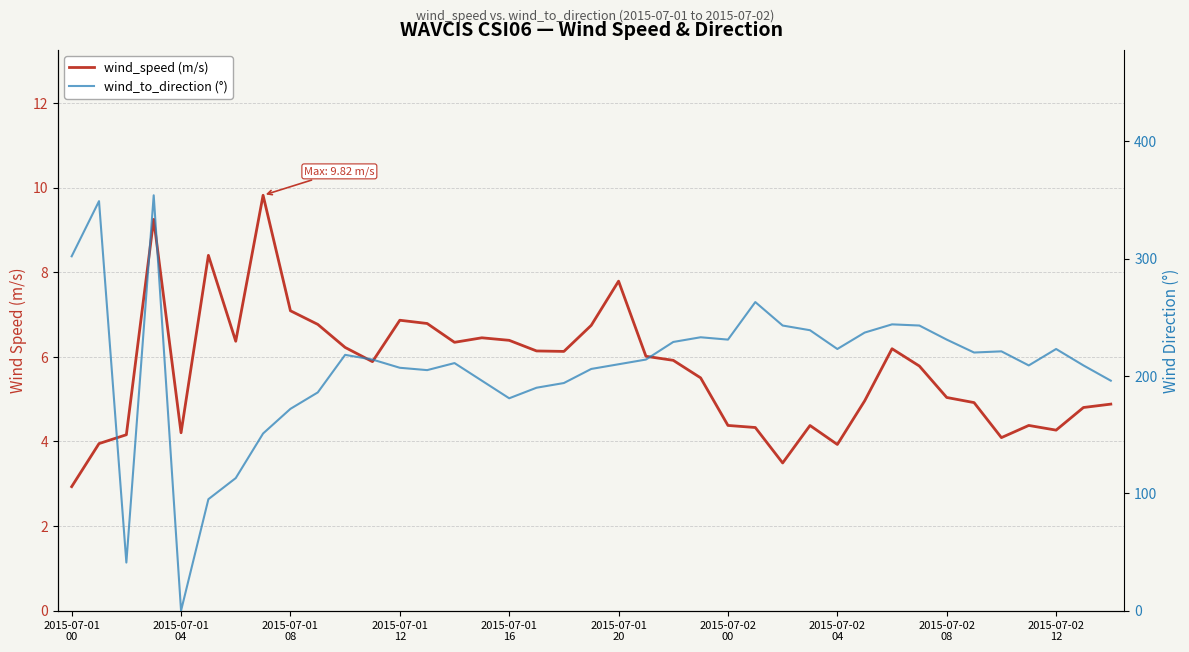

Reading left to right, transcribe all the data shown in this chart.

wind_speed (m/s): 2.9	4.0	4.2	9.2	4.2	8.4	6.4	9.8	7.1	6.8	6.2	5.9	6.9	6.8	6.3	6.5	6.4	6.1	6.1	6.7	7.8	6.0	5.9	5.5	4.4	4.3	3.5	4.4	3.9	5.0	6.2	5.8	5.0	4.9	4.1	4.4	4.3	4.8	4.9
wind_to_direction (°): 302.0	349.0	41.0	354.0	0.0	95.0	113.0	151.0	172.0	186.0	218.0	214.0	207.0	205.0	211.0	196.0	181.0	190.0	194.0	206.0	210.0	214.0	229.0	233.0	231.0	263.0	243.0	239.0	223.0	237.0	244.0	243.0	231.0	220.0	221.0	209.0	223.0	209.0	196.0